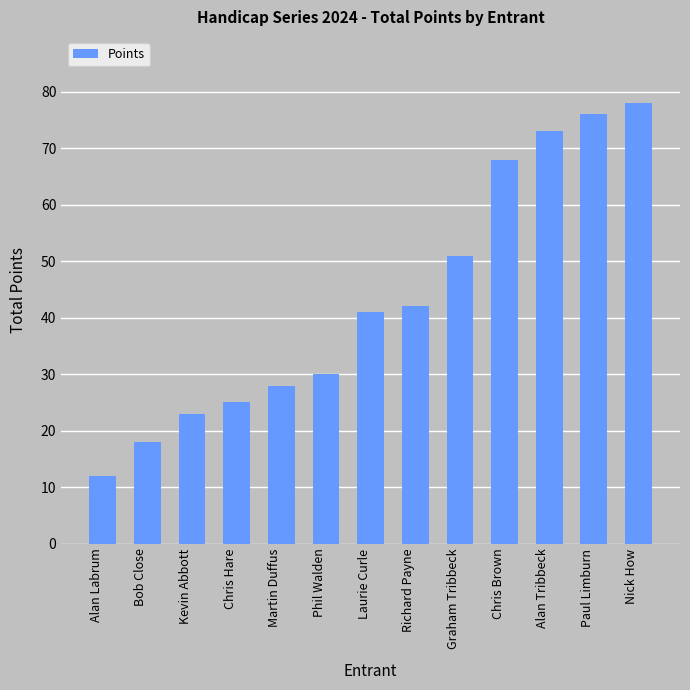

What is the label of the 1st bar from the left?

Alan Labrum